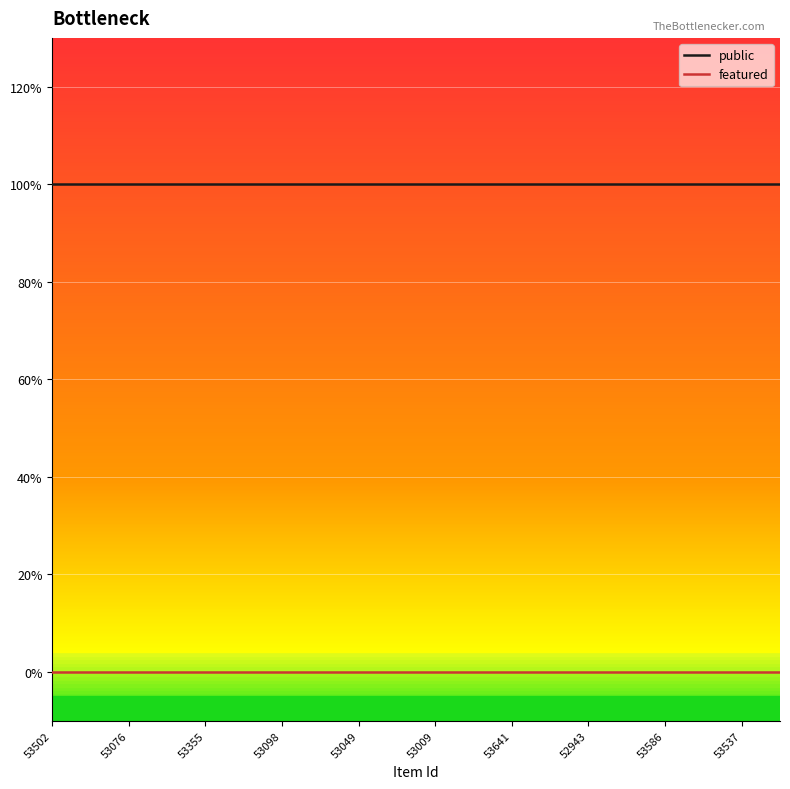

True or false: featured has more than 1 points higher than both neighbors.

False